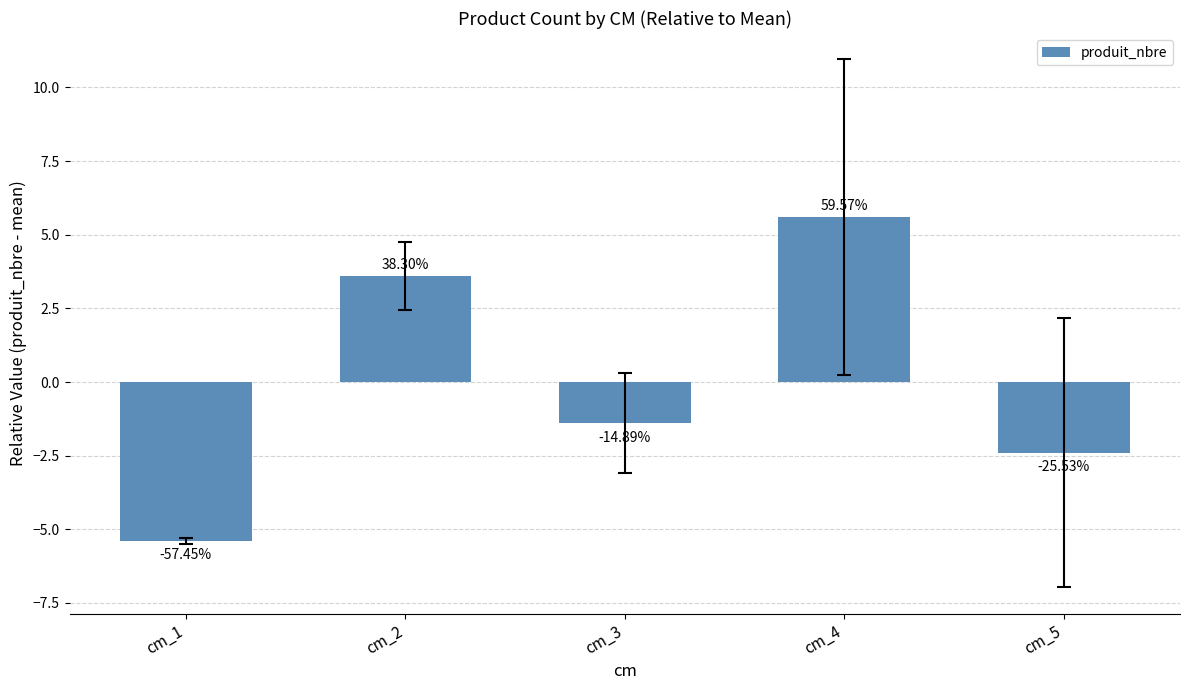

Does the chart contain any negative values?

Yes